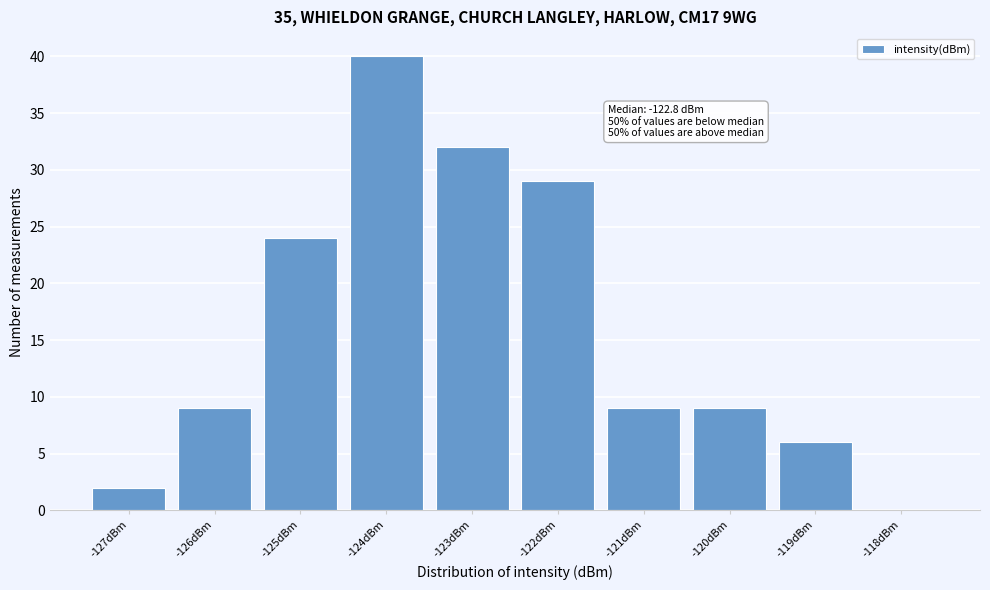

Reading left to right, what are all the values shown in this chart?

-127dBm=2	-126dBm=9	-125dBm=24	-124dBm=40	-123dBm=32	-122dBm=29	-121dBm=9	-120dBm=9	-119dBm=6	-118dBm=0